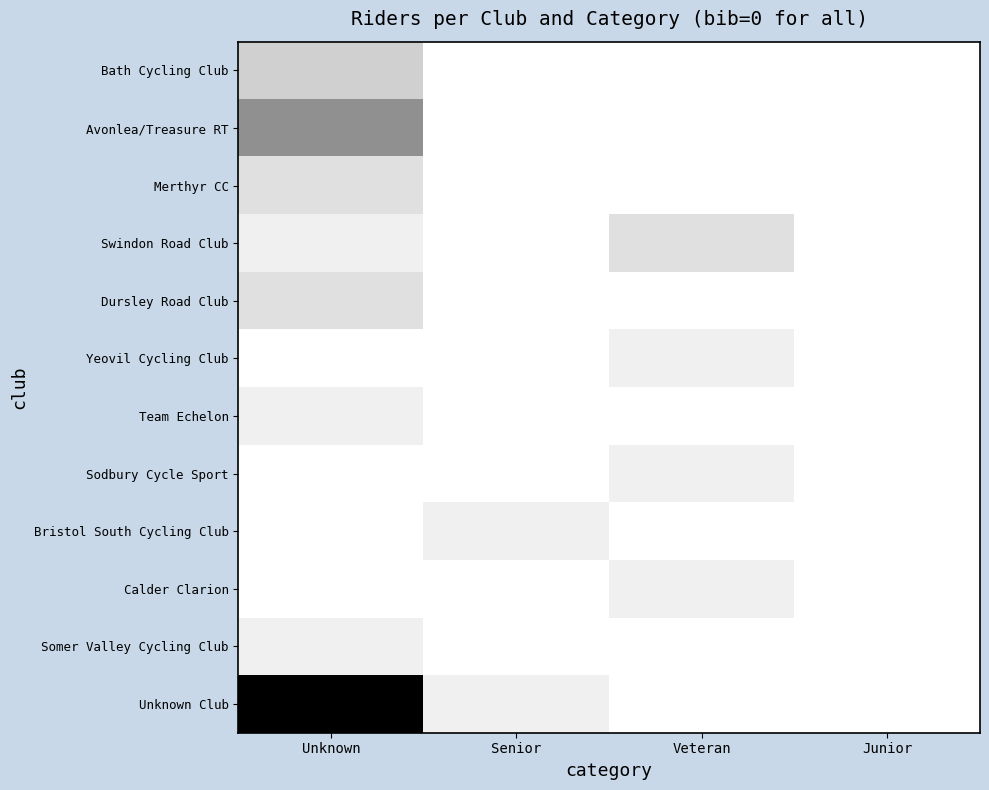

At which category does the chart reach its minimum across all series?

Unknown